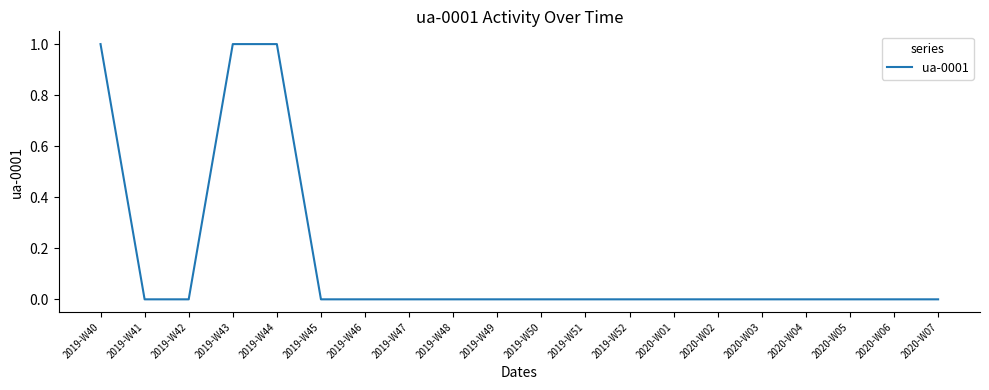

How many series are shown in this chart?

1